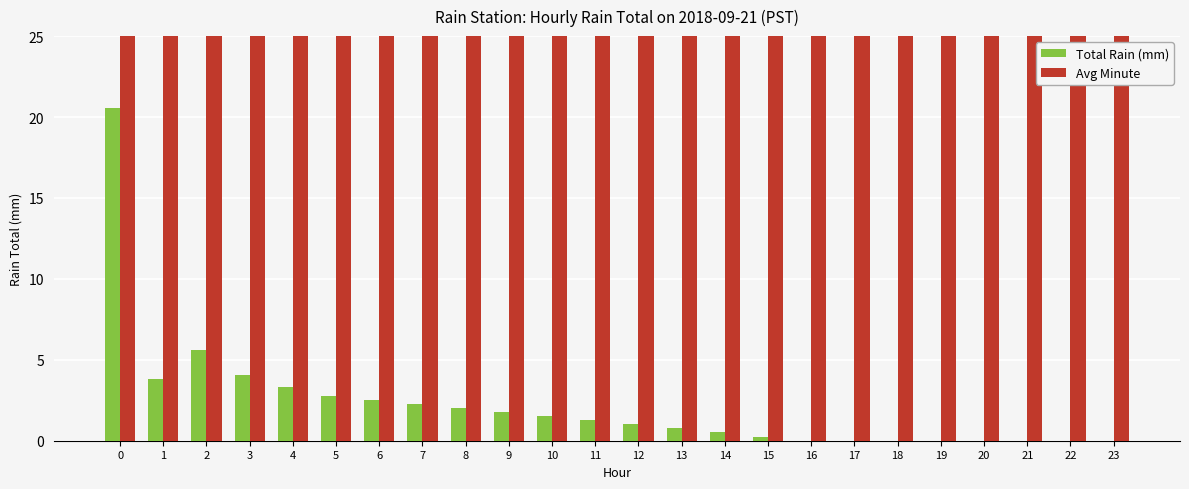

How many bars are there in each group?

2